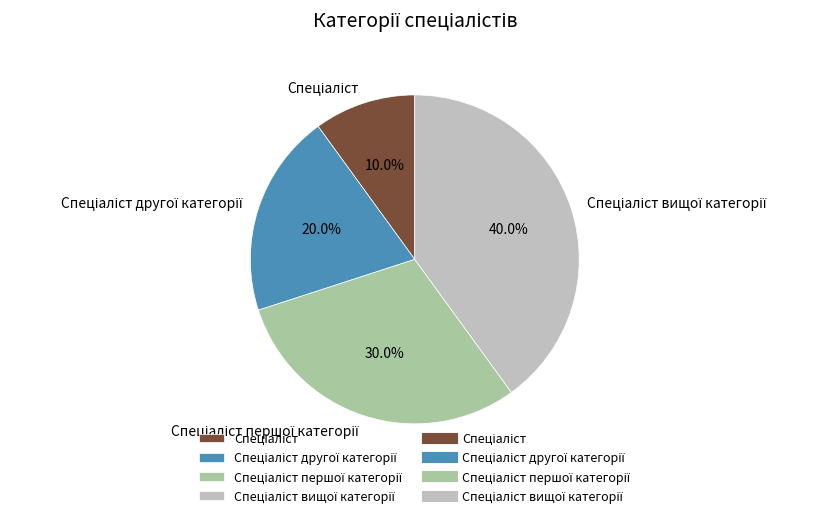

Is there any slice that represents more than half of the pie?

No